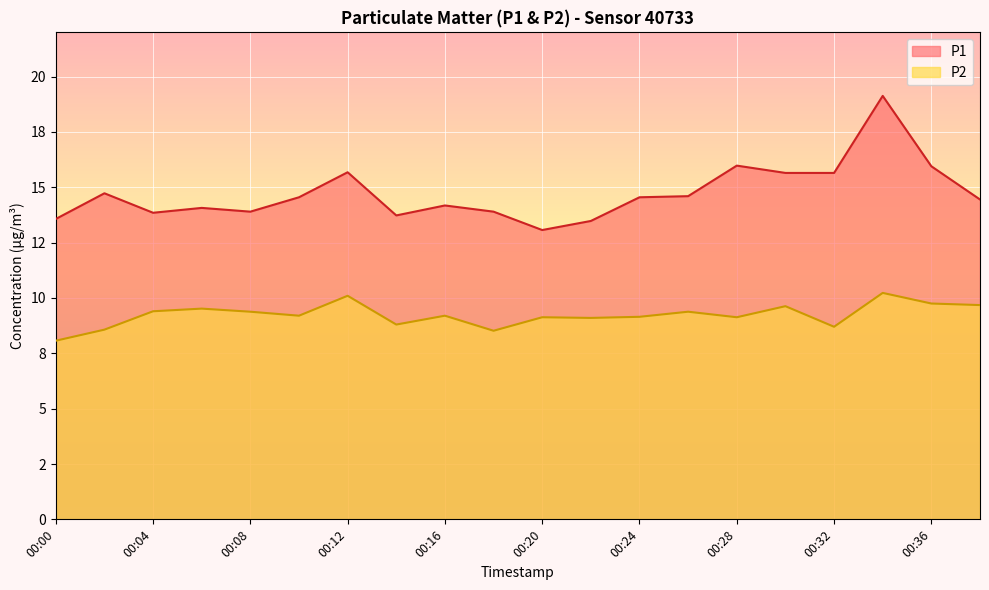

At 00:14, list the series in order from smallest to largest.

P2, P1